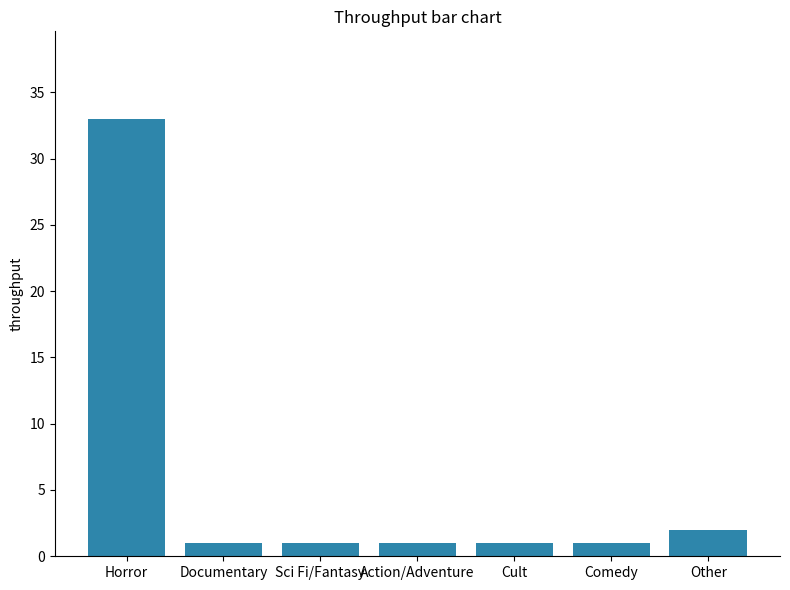

At which category does the chart reach its peak across all series?

Horror